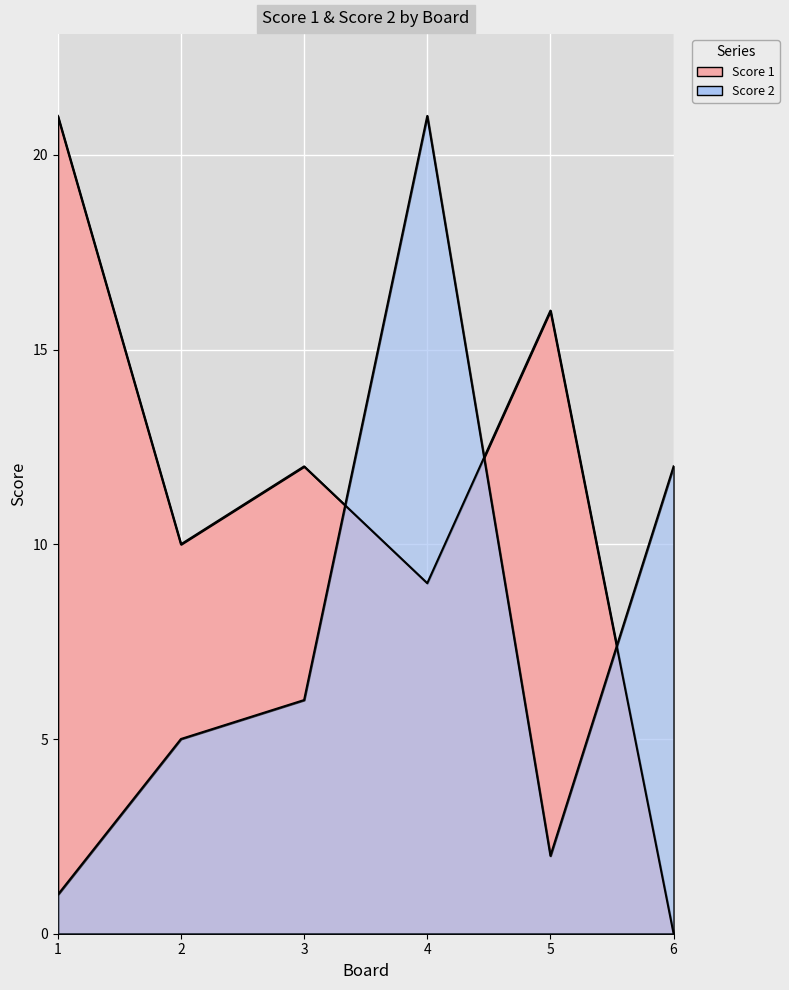

At which category is the sum across all series the highest?

4